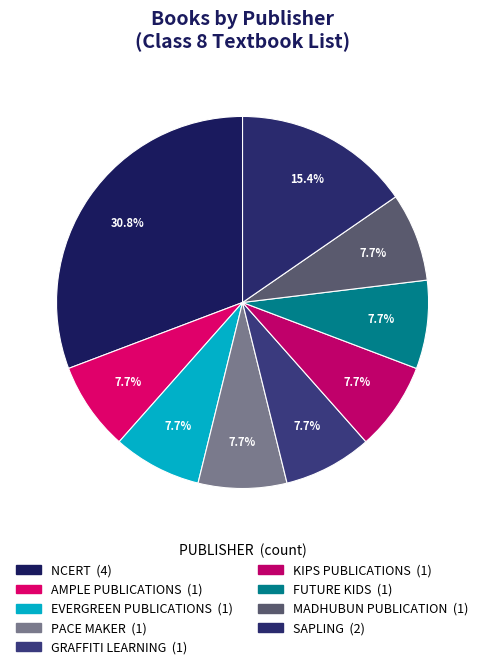

How many segments does this pie chart have?

9